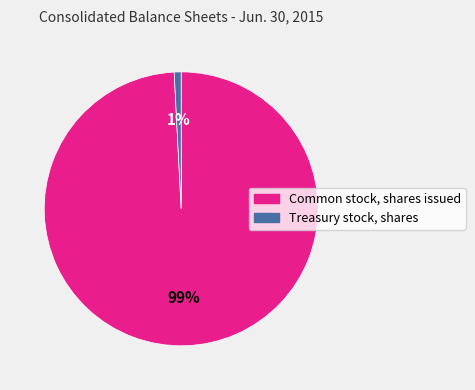

To the nearest percent, what portion does Treasury stock, shares represent?

1%